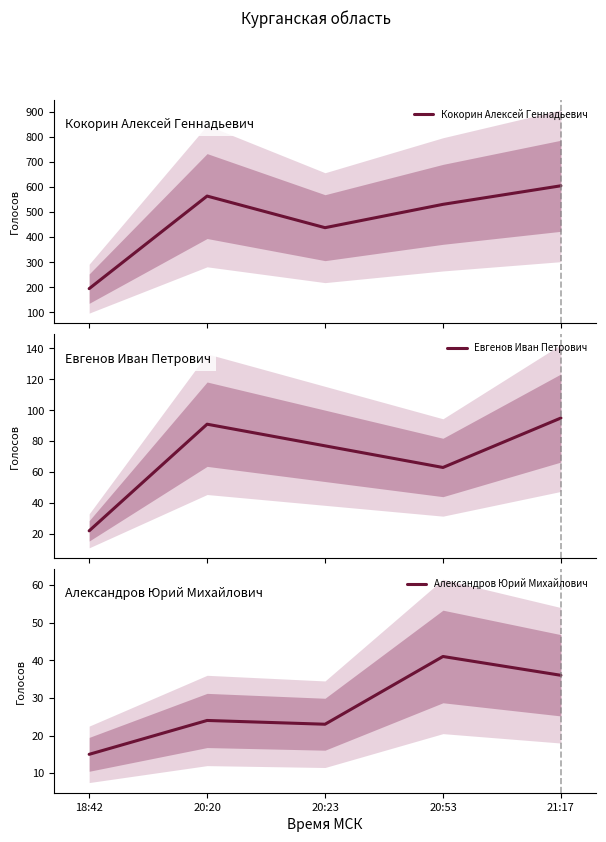

Reading left to right, extract all data points from this chart.

Кокорин Алексей Геннадьевич: 195	564	438	531	605
Евгенов Иван Петрович: 22	91	77	63	95
Александров Юрий Михайлович: 15	24	23	41	36